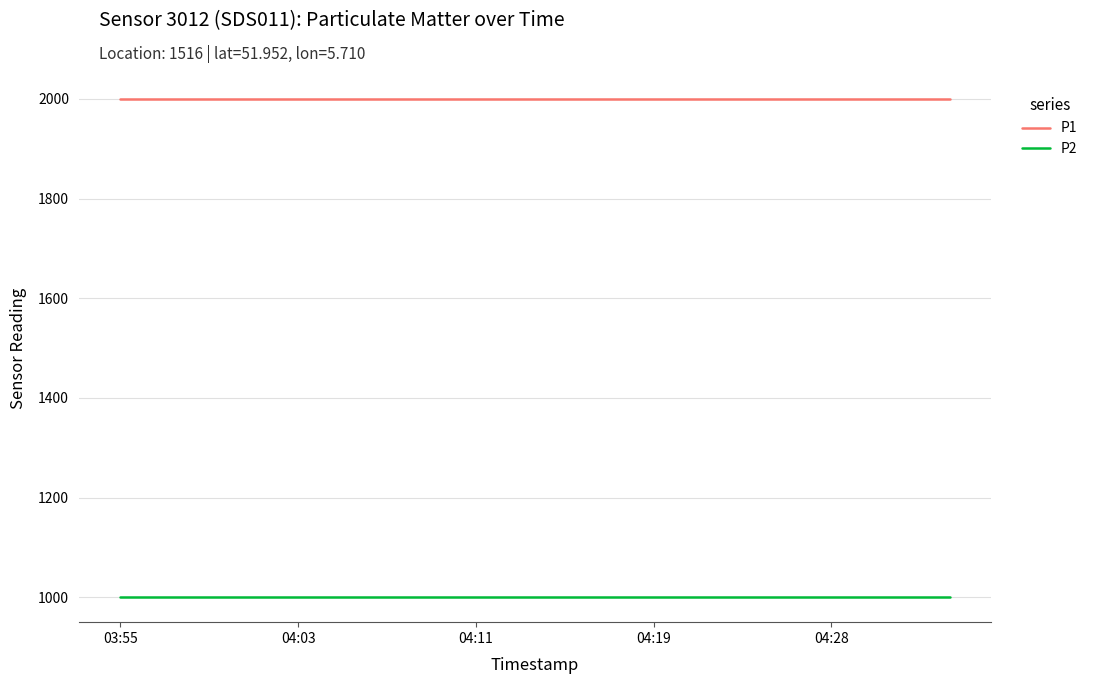

Does the chart display data point markers on the line(s)?

No